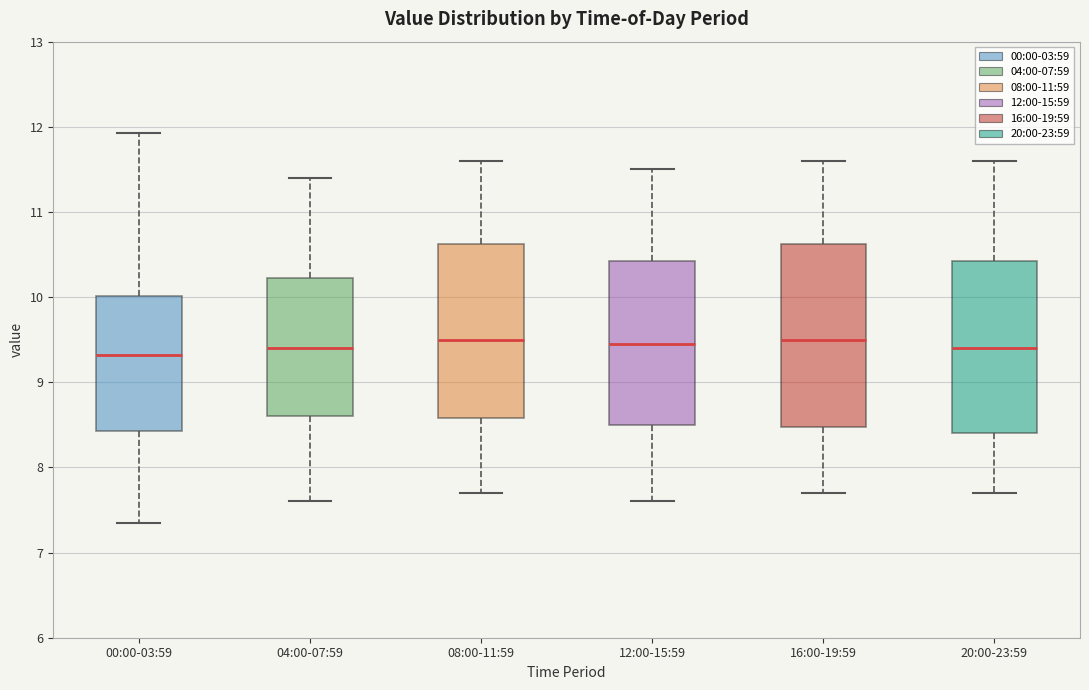

Reading left to right, read every box against the y-axis: the position of its median line, the range the box covers, and the ends of its whiskers. The values are not printed on the chart, so give them approximately, as read against the axis.

00:00-03:59: median 9.3, box 8.4 to 10.0, whiskers 7.4 to 11.9
04:00-07:59: median 9.4, box 8.6 to 10.2, whiskers 7.6 to 11.4
08:00-11:59: median 9.5, box 8.6 to 10.6, whiskers 7.7 to 11.6
12:00-15:59: median 9.5, box 8.5 to 10.4, whiskers 7.6 to 11.5
16:00-19:59: median 9.5, box 8.5 to 10.6, whiskers 7.7 to 11.6
20:00-23:59: median 9.4, box 8.4 to 10.4, whiskers 7.7 to 11.6